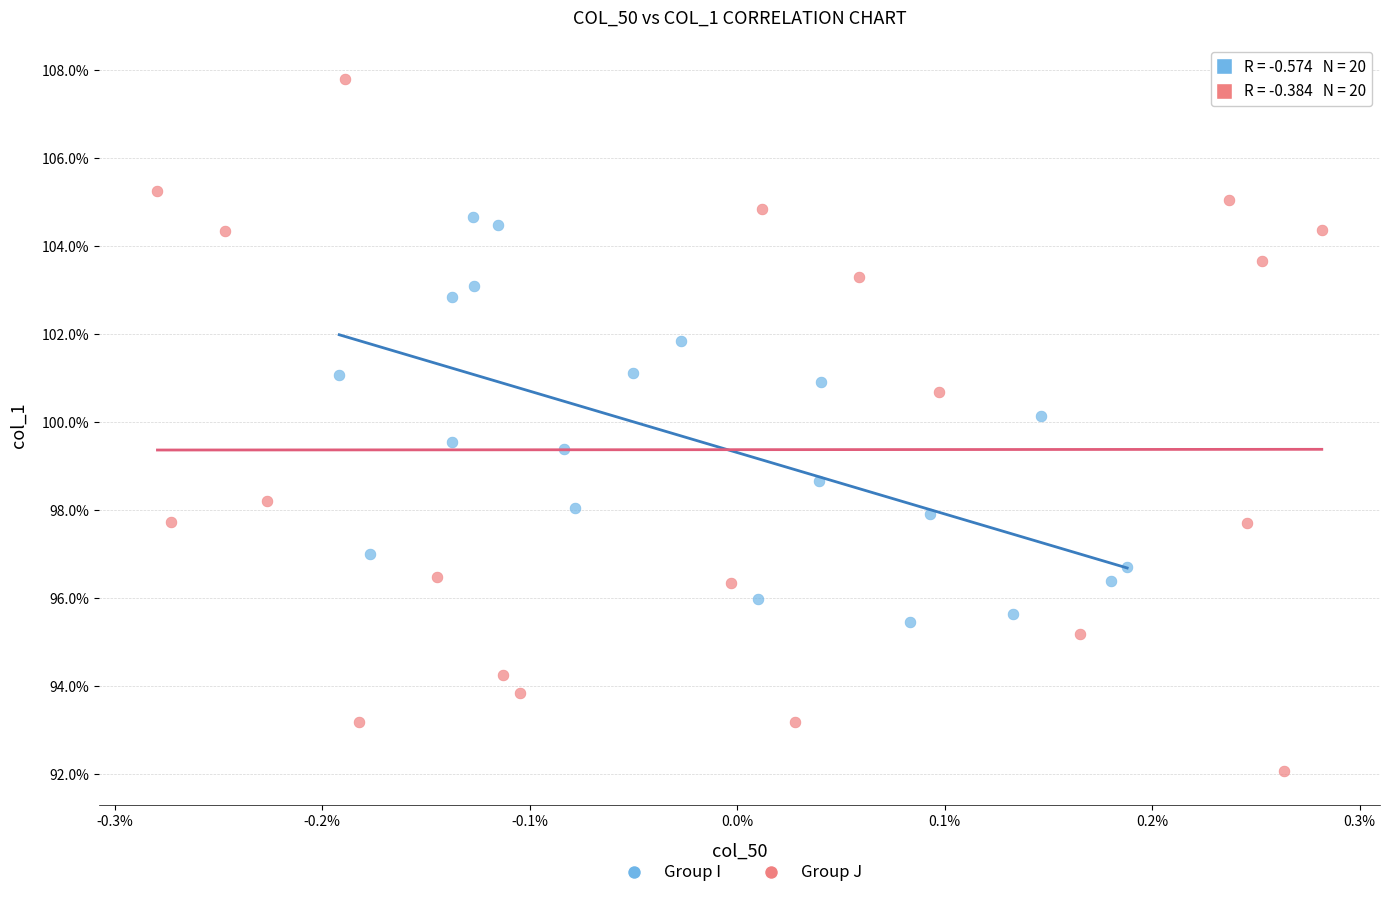

Which series contains the lowest Y value?

Group J